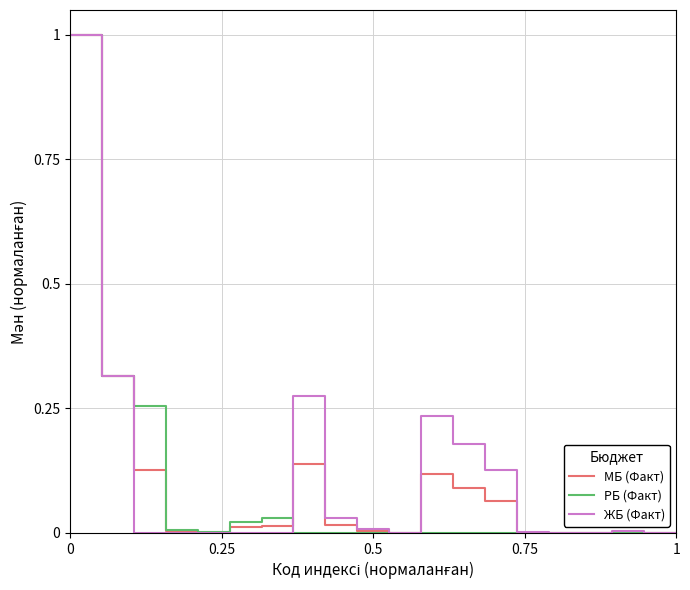

What is the highest value of the РБ (Факт) series?

1.0